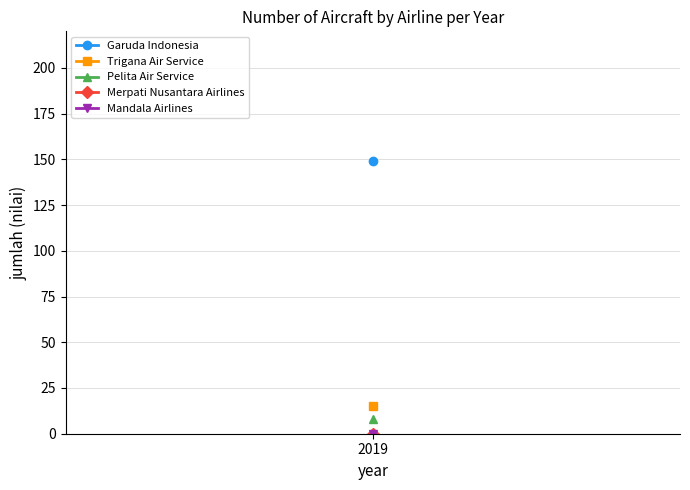

True or false: Garuda Indonesia and Lion Air intersect in this chart.

False